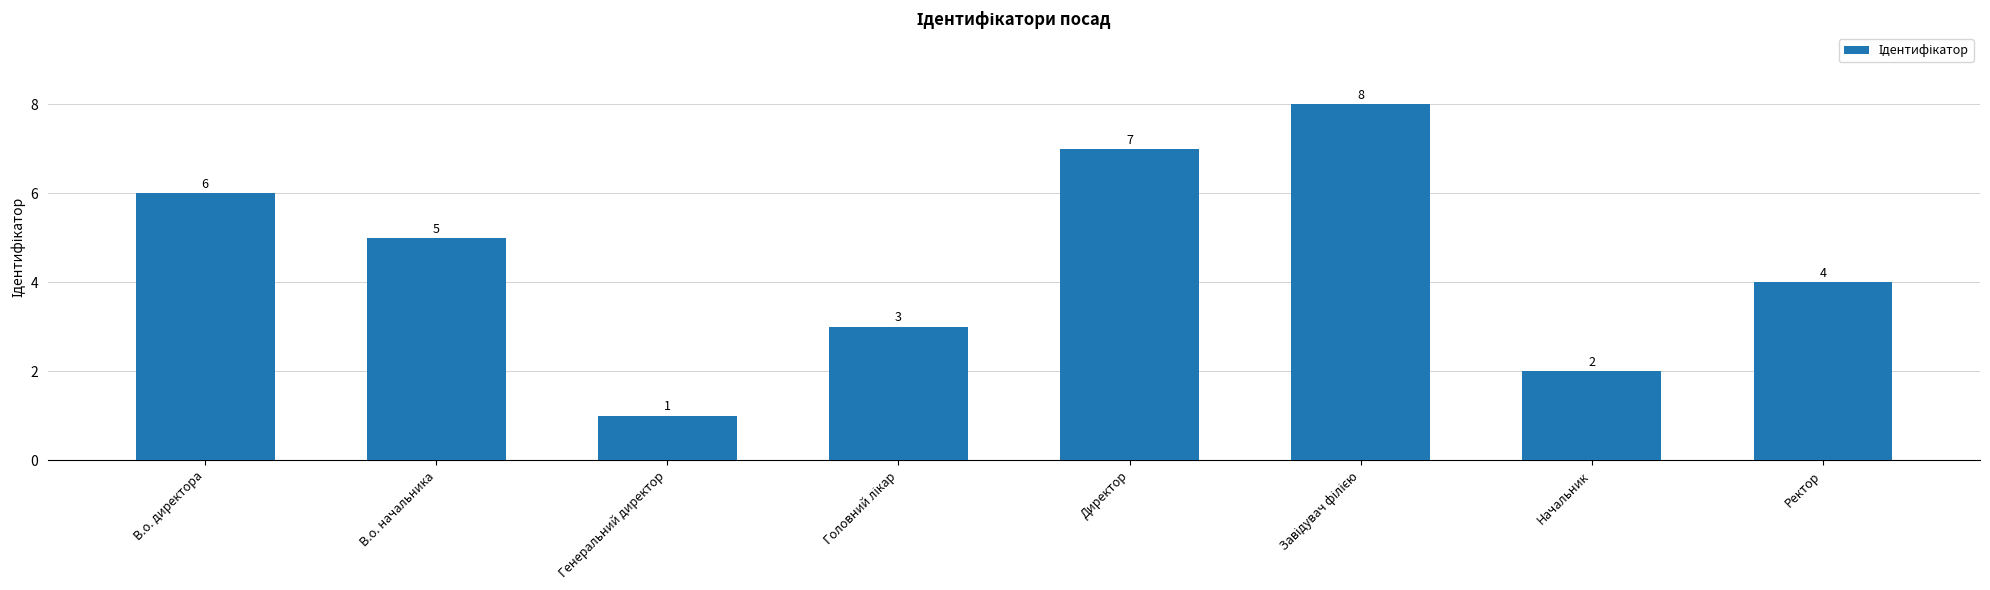

Reading left to right, transcribe all the data shown in this chart.

6	5	1	3	7	8	2	4